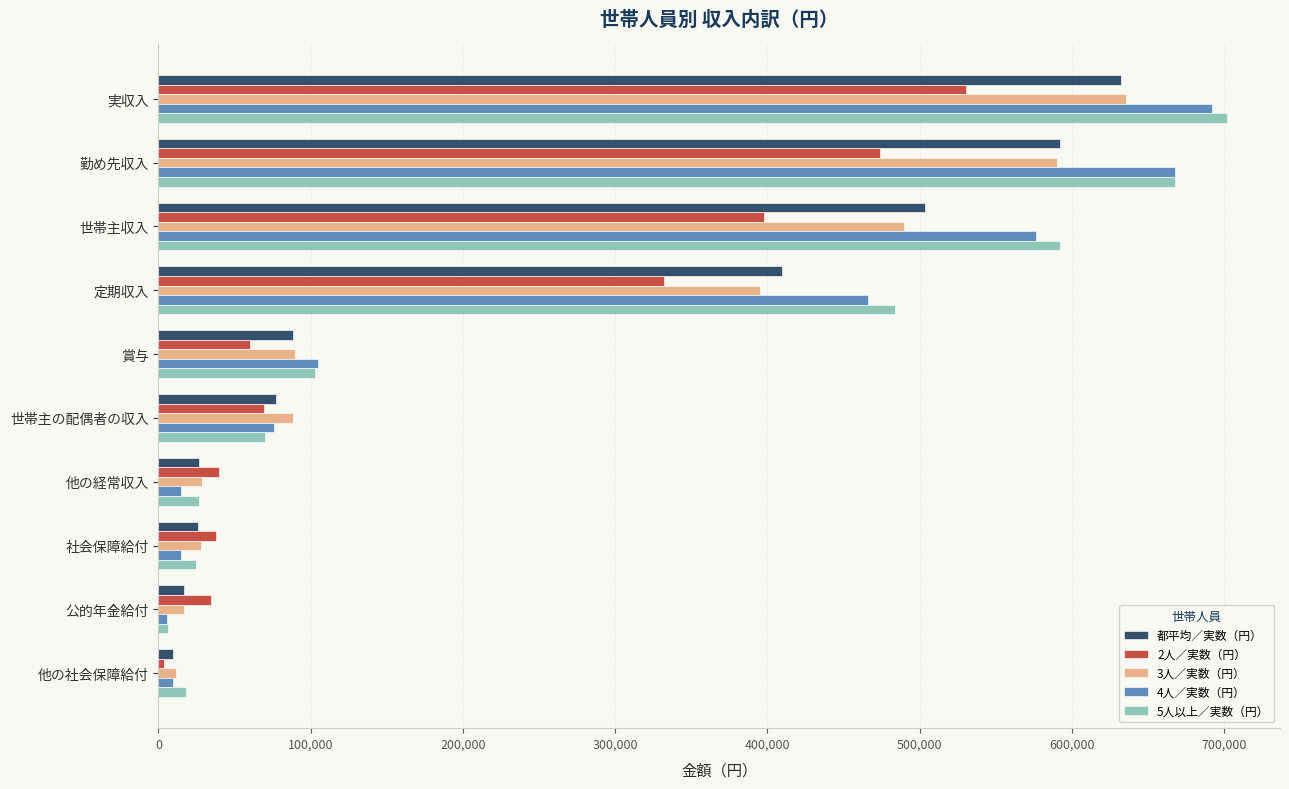

What is the maximum value shown in the chart?

701605